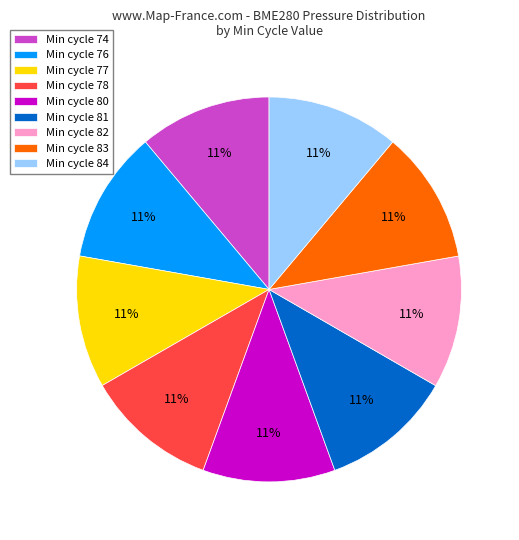

What is the ratio of the value at Min cycle 74 to the value at Min cycle 77?

1.0